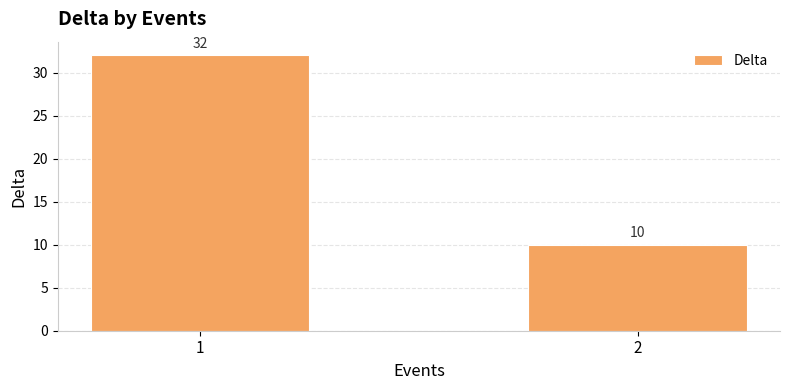

Rank the categories by value from lowest to highest.

2, 1